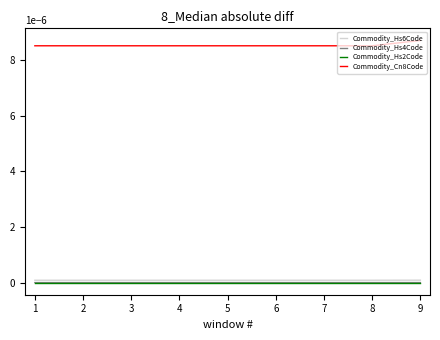

Which series has the largest total across all categories?

Commodity_Cn8Code